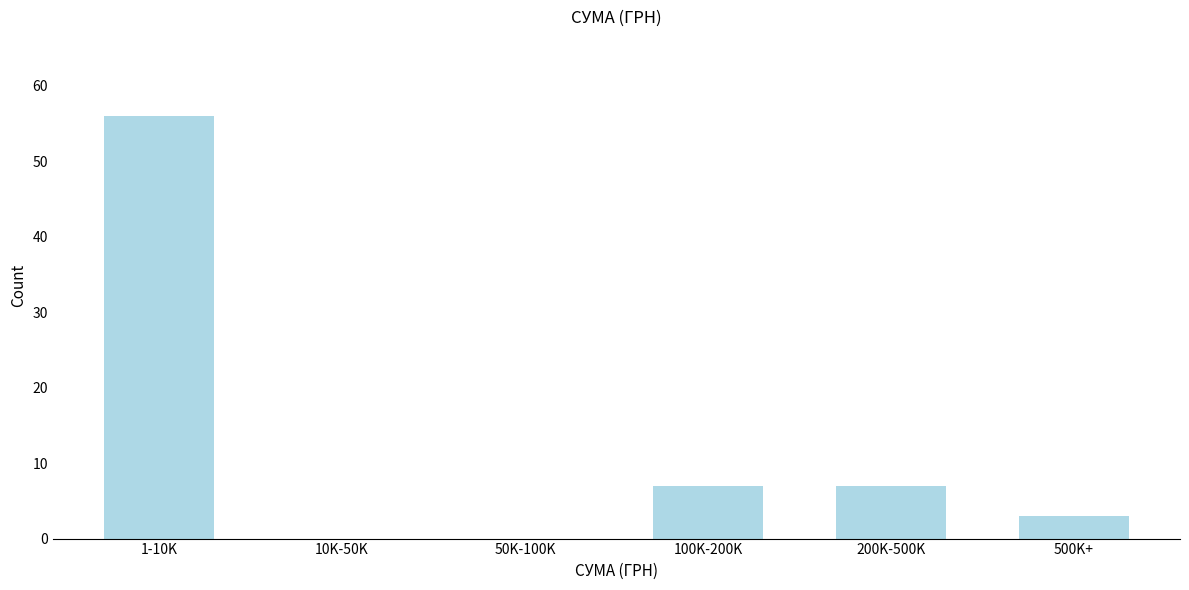

Reading left to right, what are all the values shown in this chart?

1-10K=56	10K-50K=0	50K-100K=0	100K-200K=7	200K-500K=7	500K+=3